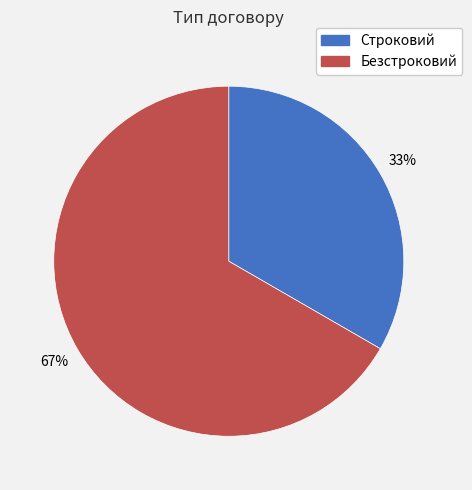

The Строковий slice represents 33% of the pie. True or false?

True